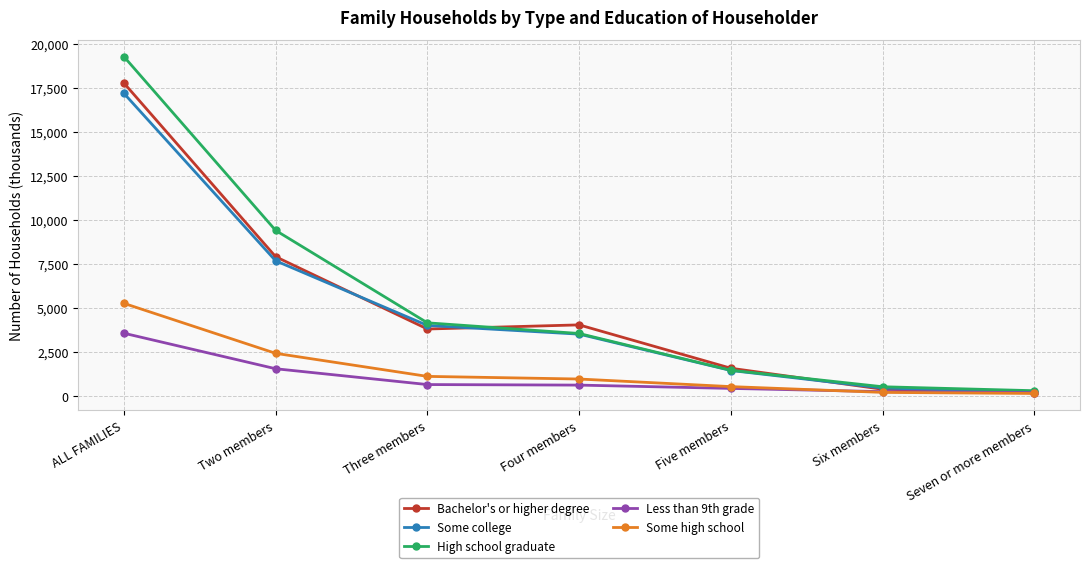

Which series has the largest total across all categories?

High school graduate